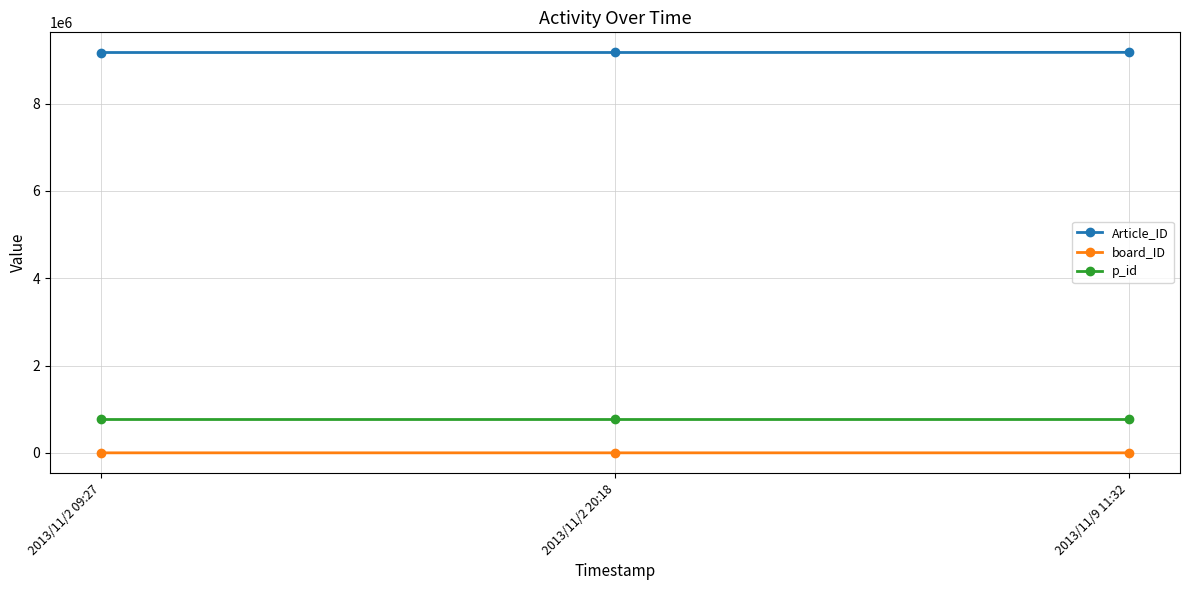

What is the label of the 2nd point from the left?

2013/11/2 20:18